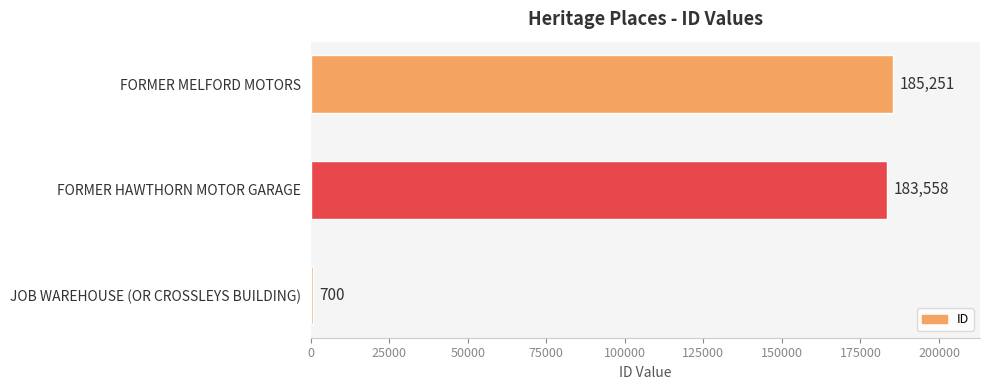

How many data points are less than 183558?

1